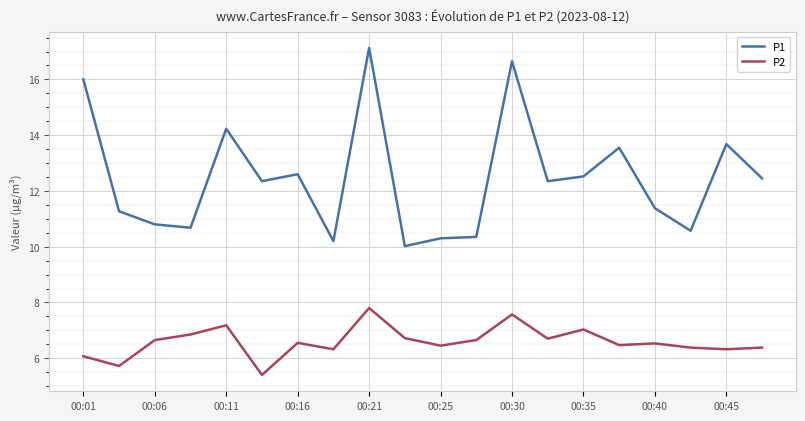

What is the average value of the P2 series?

6.6